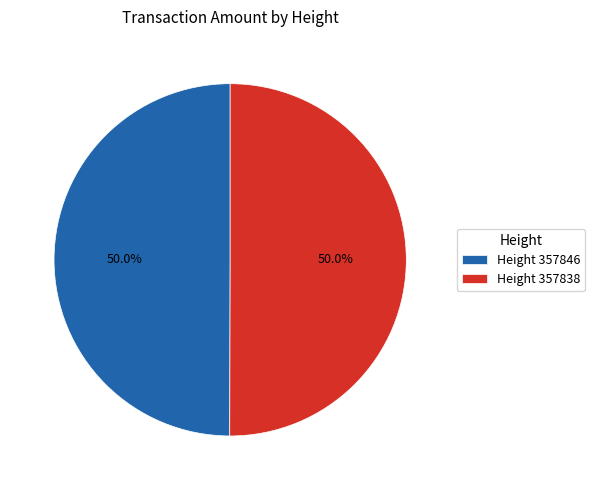

Approximately how many times larger is the value at Height 357838 compared to Height 357846?

1.0